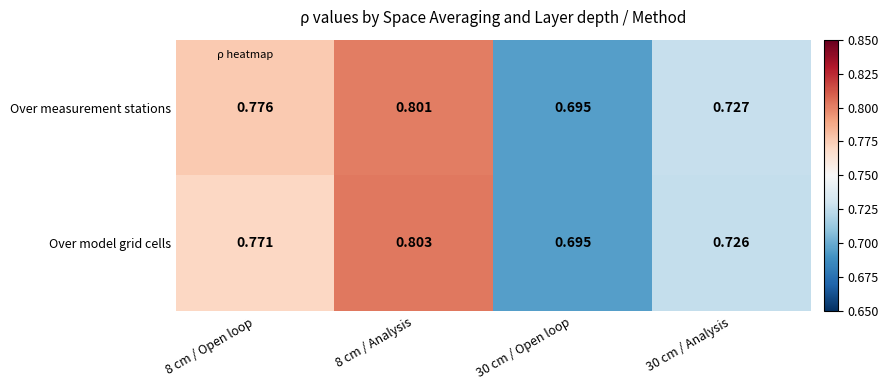

List the series in order of their peak value, lowest first.

Over measurement stations, Over model grid cells